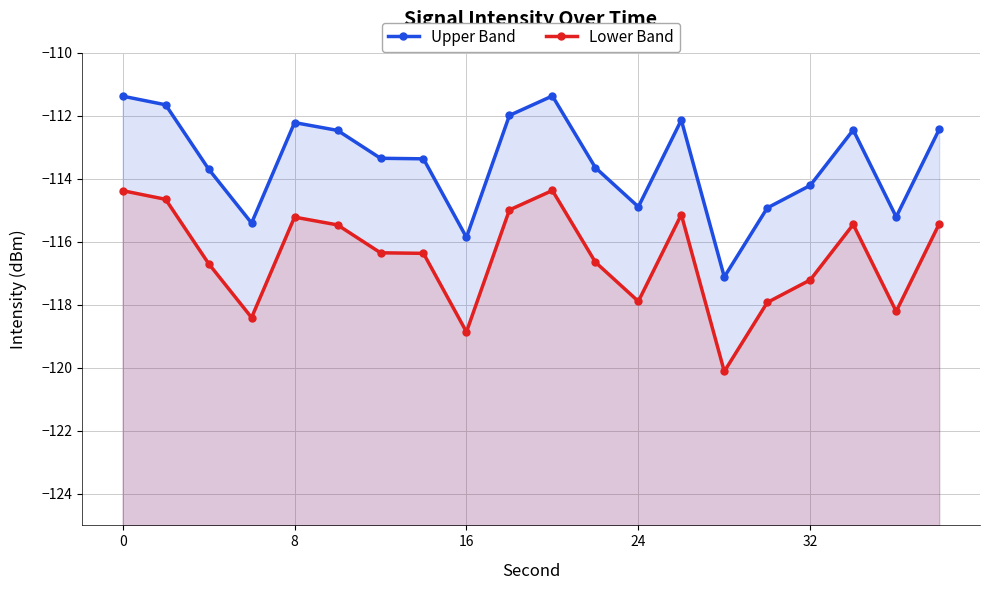

In Upper Band, how many points are higher than both neighbors (excluding endpoints)?

4